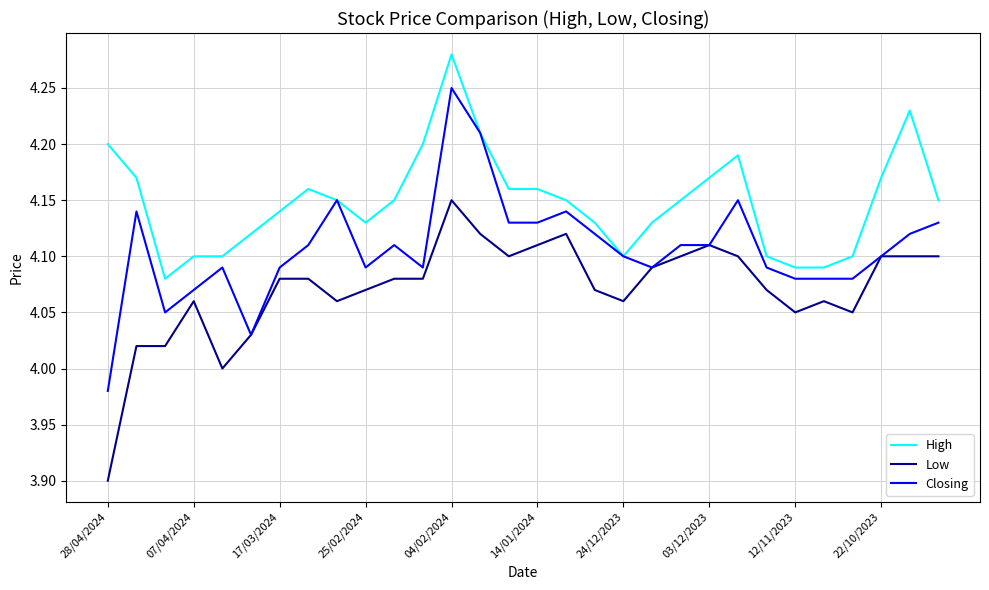

Which series has the largest total across all categories?

High